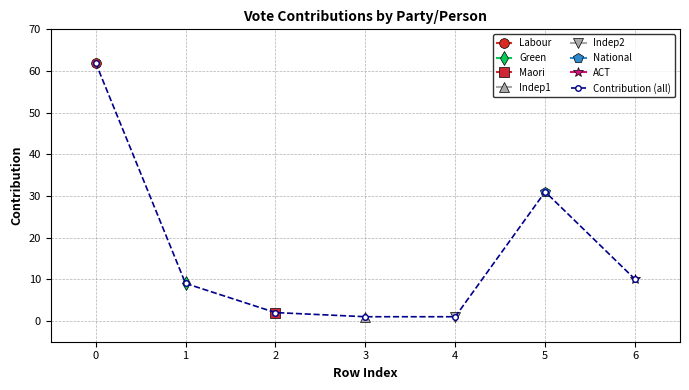

The value of Maori at 2 is 1. True or false?

False